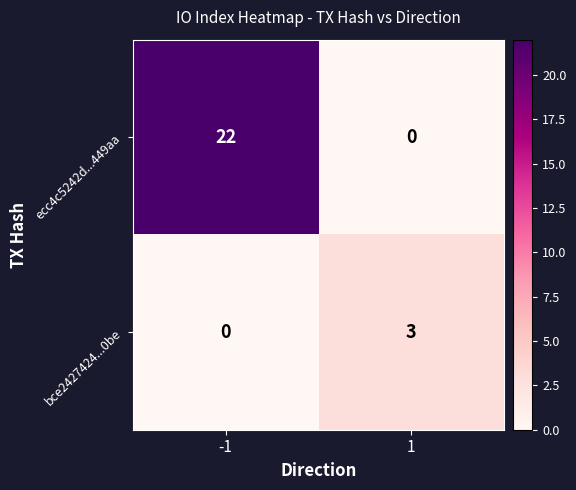

What is the sum of the bce2427424...0be values at -1 and 1?

3